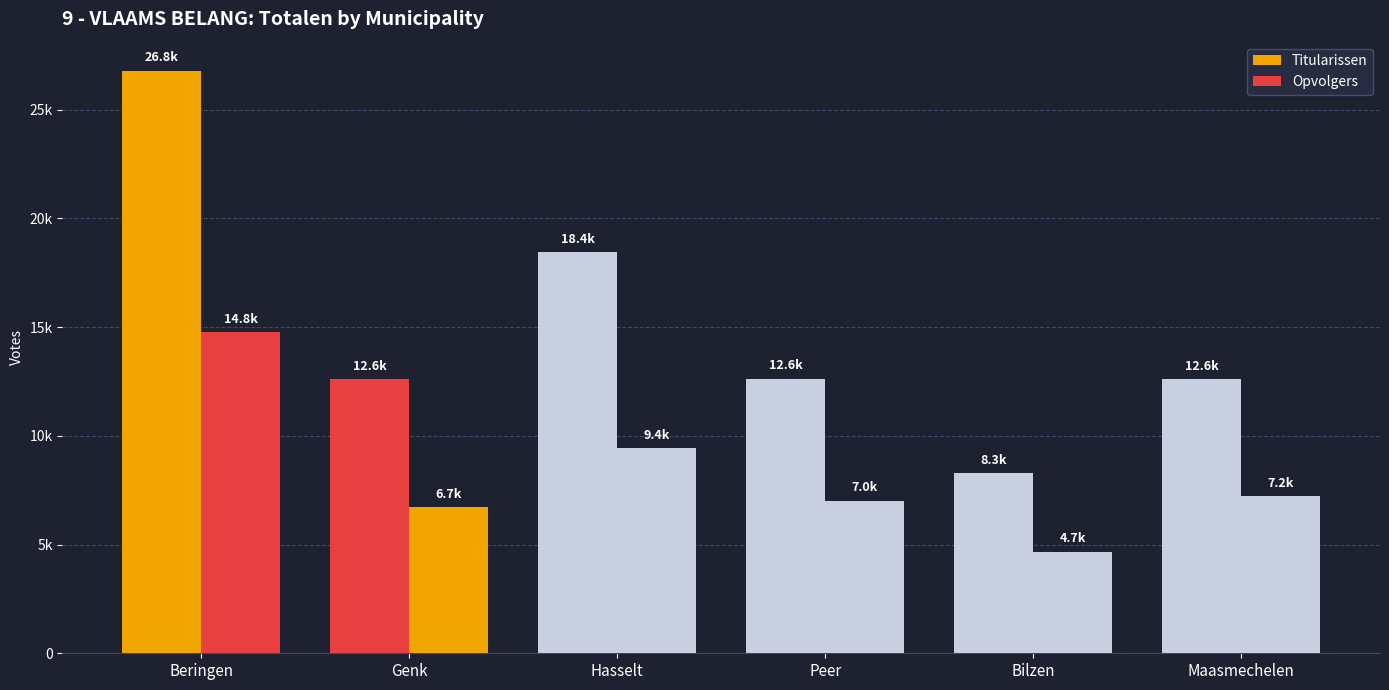

What is the label of the 5th bar from the right?

Genk